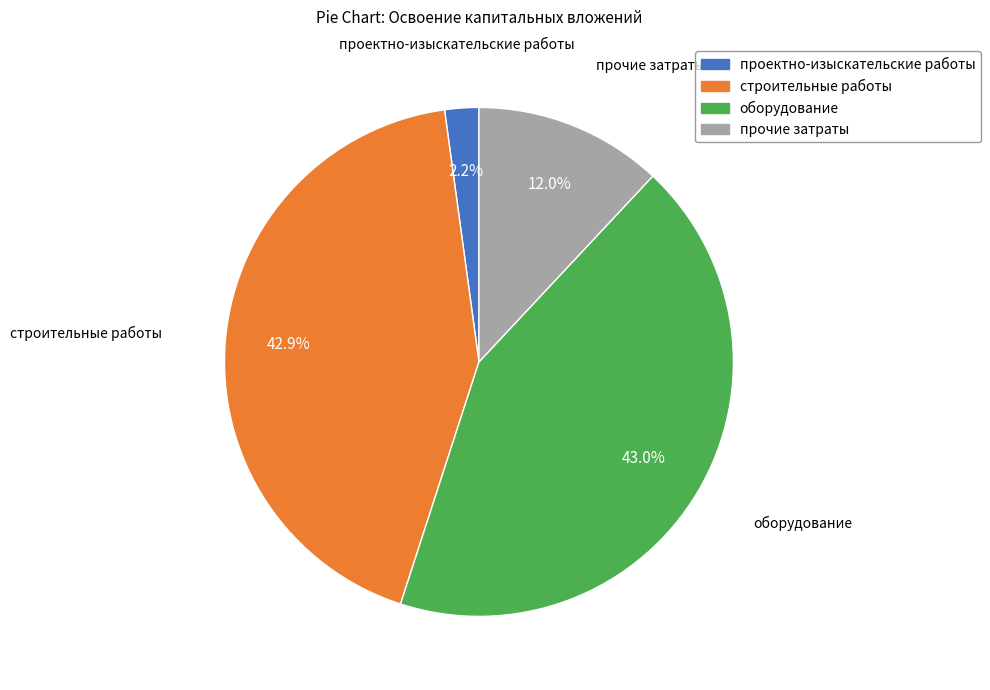

Do строительные работы and проектно-изыскательские работы together represent more than half of the pie?

No